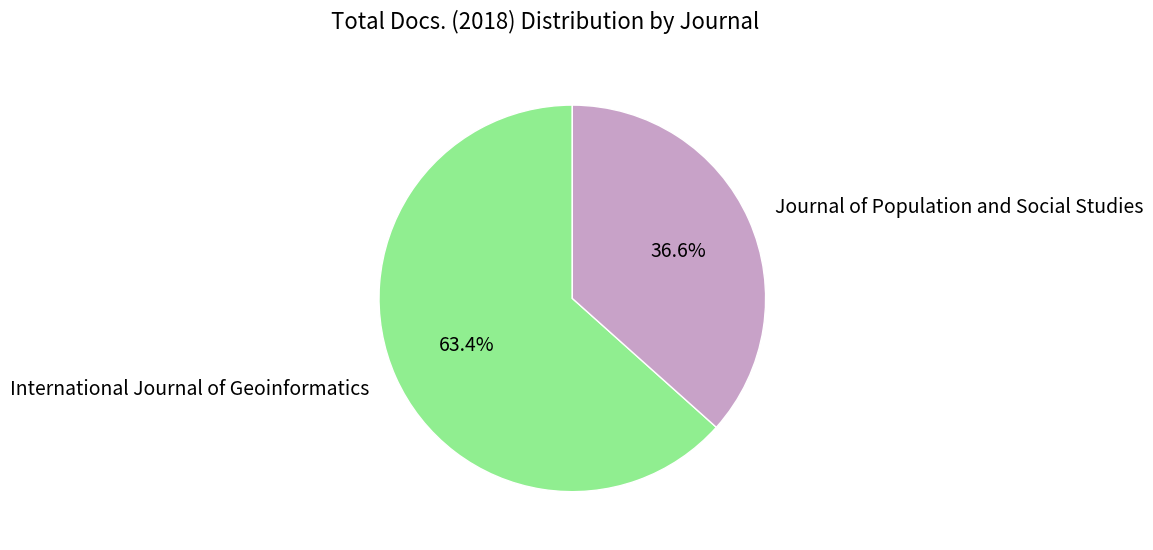

Is there any slice that represents more than half of the pie?

Yes